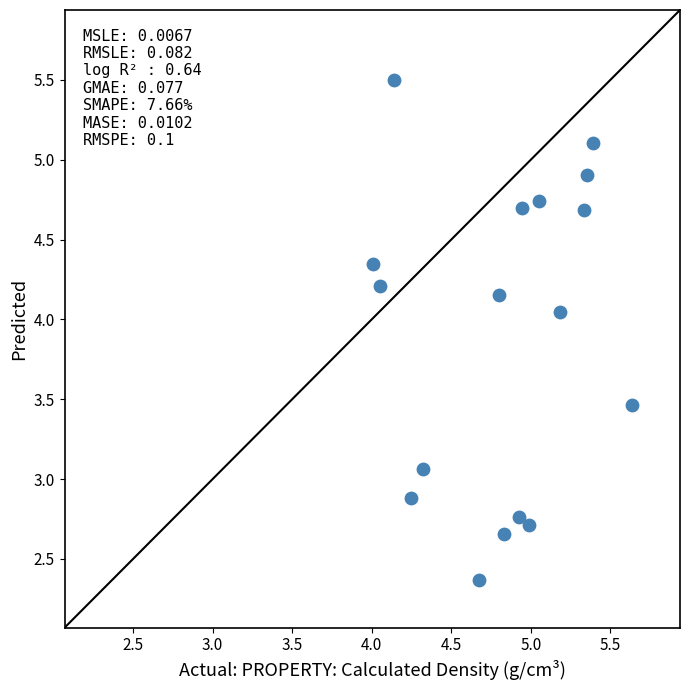

What Y value in the scatter plot is closest to 3?

3.1